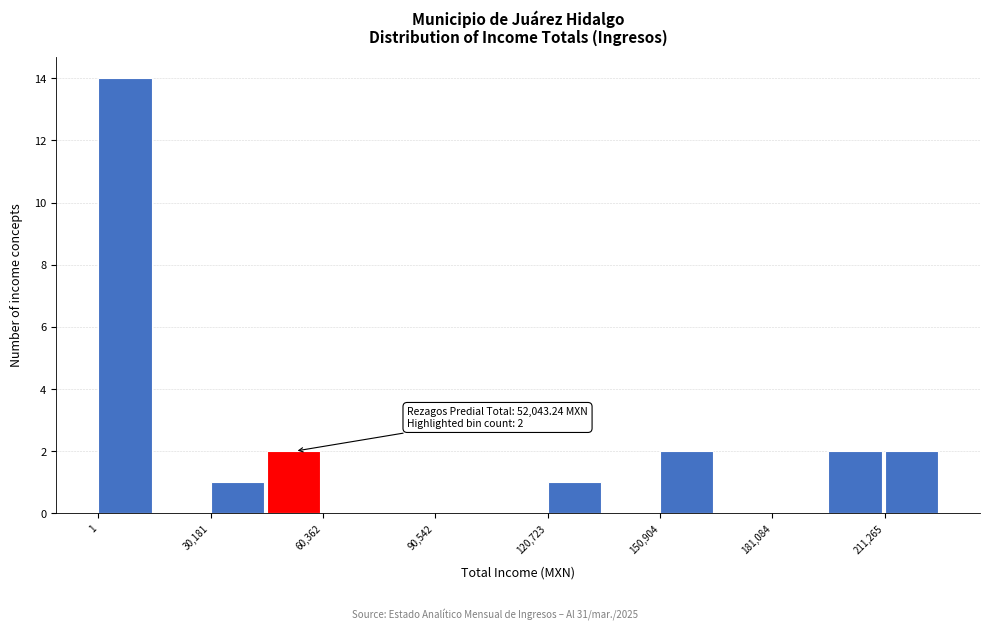

Read against the x-axis, roughly where is the centre of the tallest bar?

5000